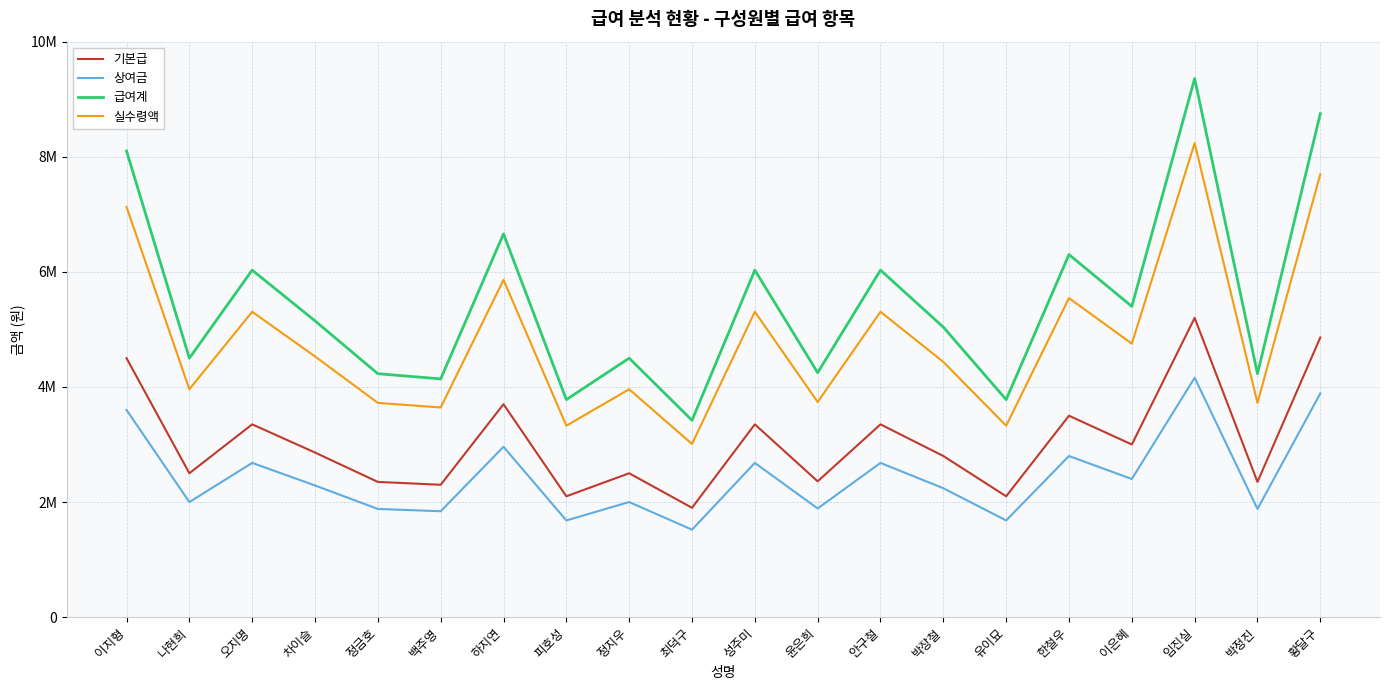

True or false: 상여금 has more than 2 interior local peaks.

True